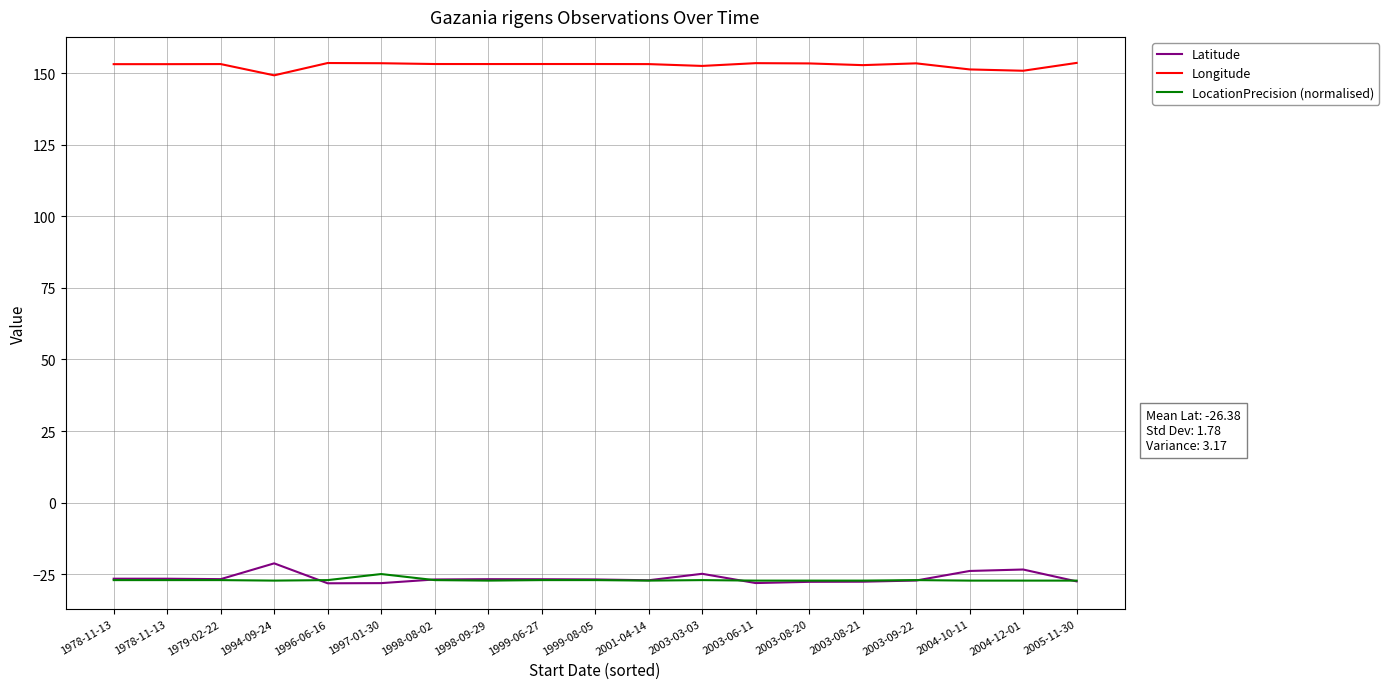

At which category is the sum across all series the highest?

1994-09-24